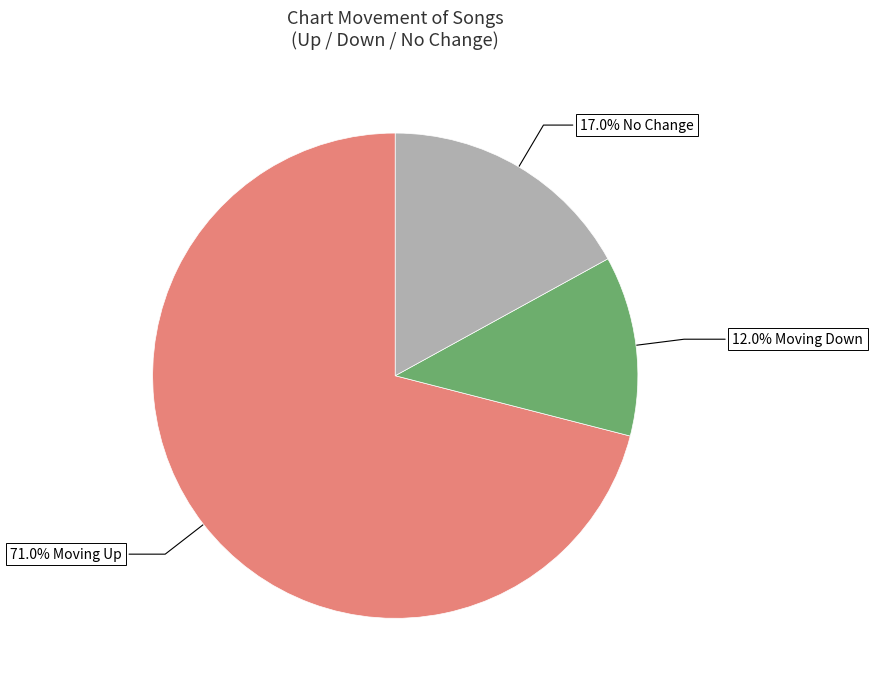

Is there any slice that represents more than half of the pie?

Yes